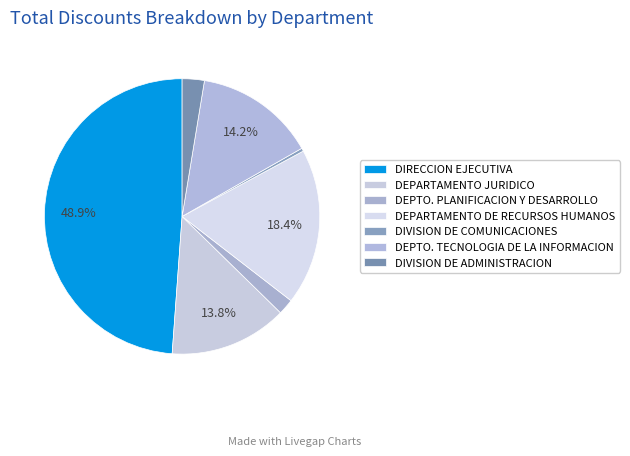

Combined, what portion of the pie is DEPTO. TECNOLOGIA DE LA INFORMACION and DIRECCION EJECUTIVA?

63.0%